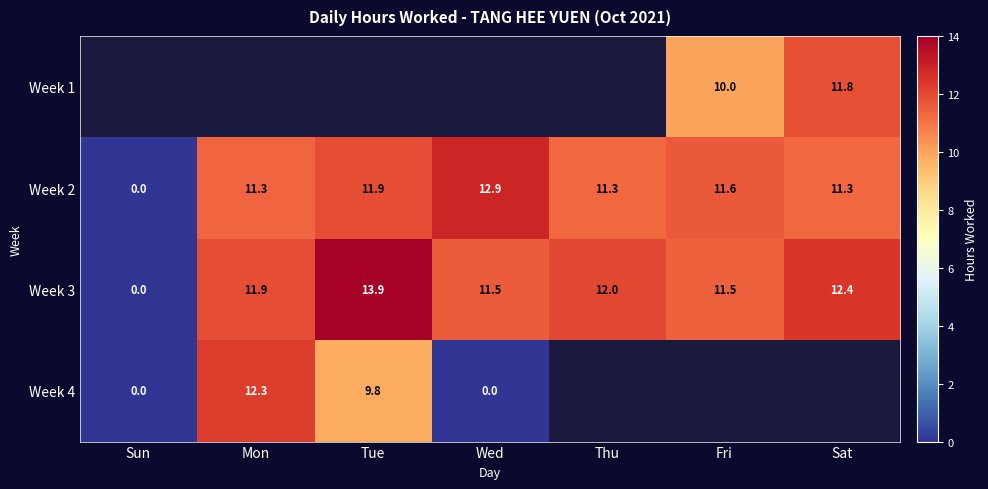

At which label does Week 3 reach its minimum?

Sun